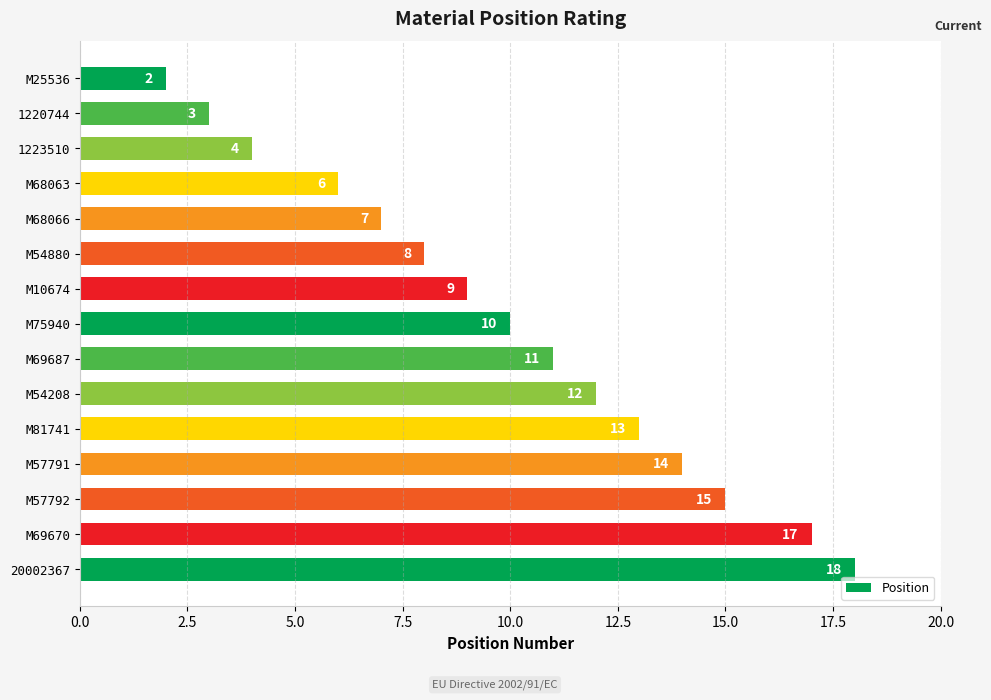

The chart shows a value of 6 at M57791. True or false?

False